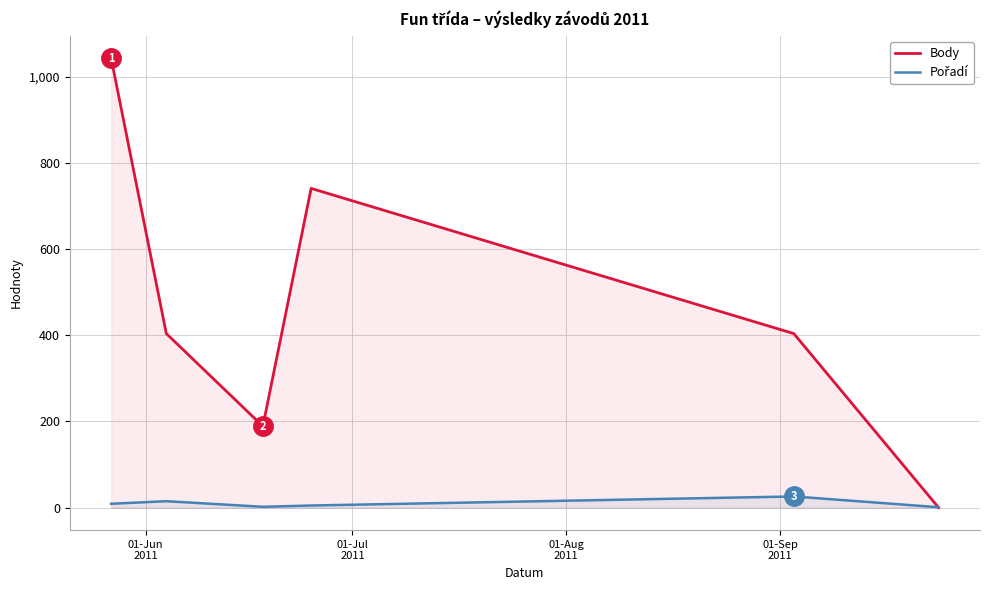

Which series has the largest range (max minus min)?

Body